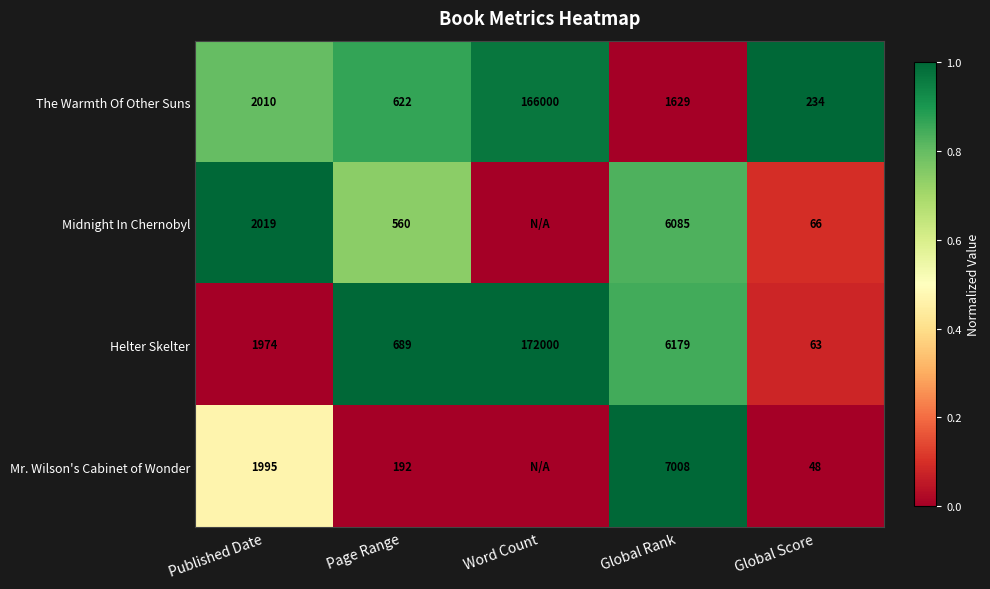

What is the difference between the maximum and second lowest values in the The Warmth Of Other Suns series?

165378